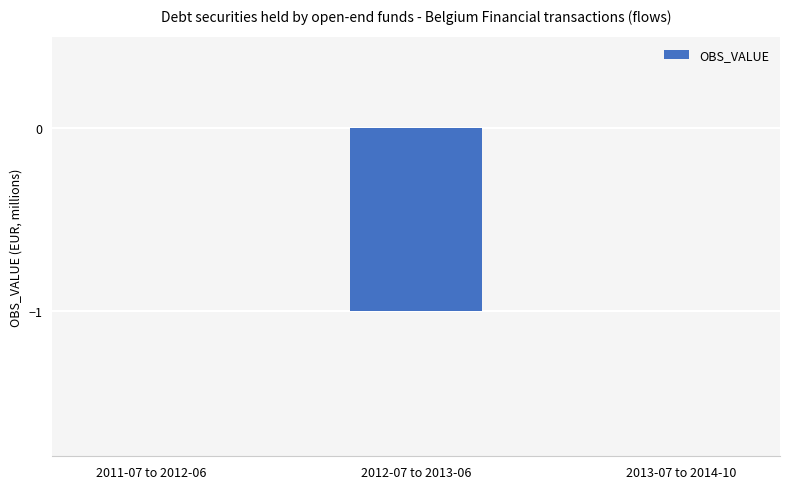

The value at 2013-07 to 2014-10 is 0. True or false?

True